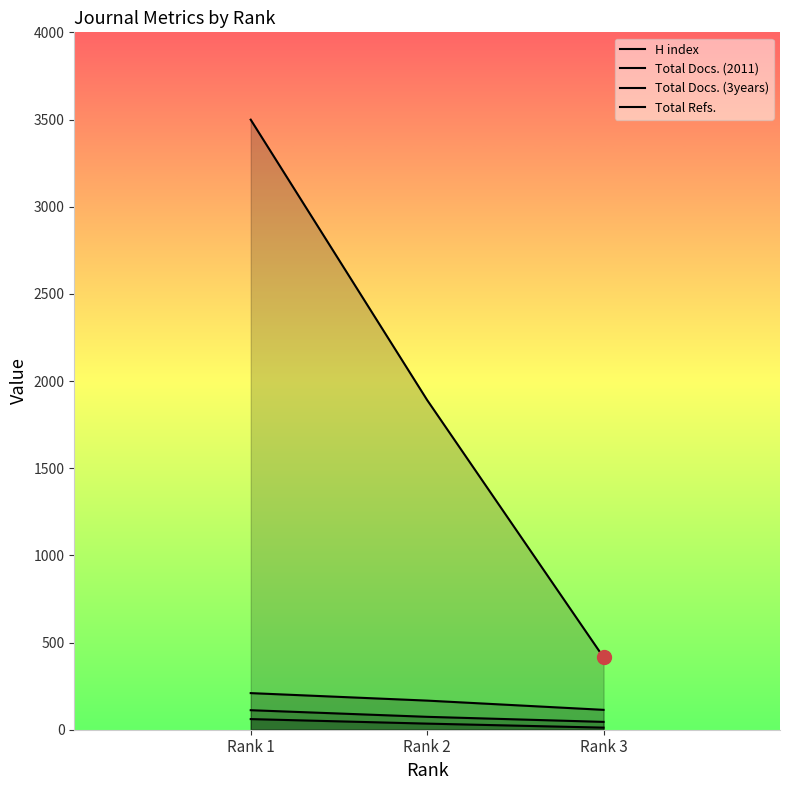

List the series in order of their peak value, highest first.

Total Refs., Total Docs. (3years), H index, Total Docs. (2011)